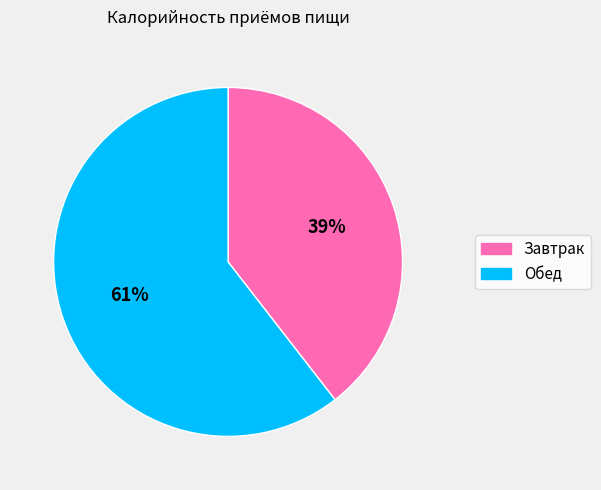

Do Обед and Завтрак together represent more than half of the pie?

Yes